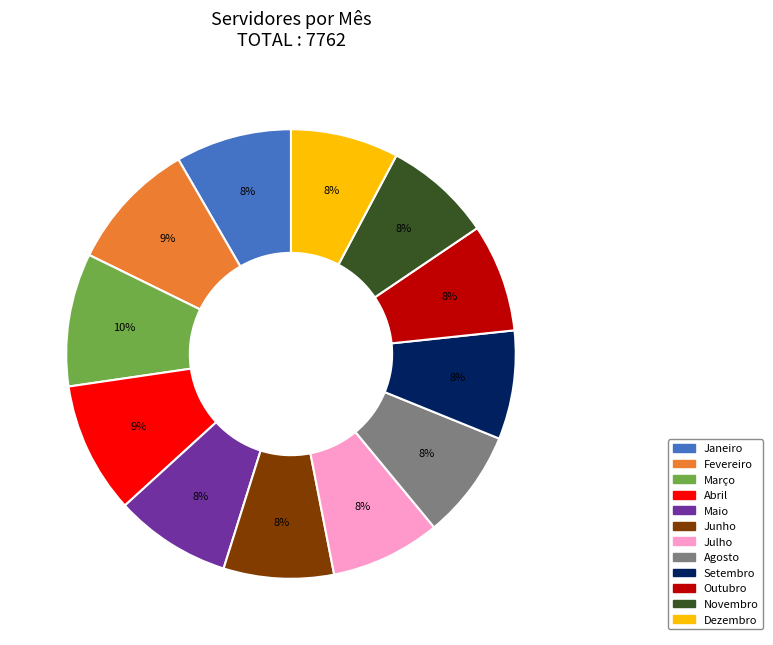

To the nearest percent, what is the average slice percentage?

8%